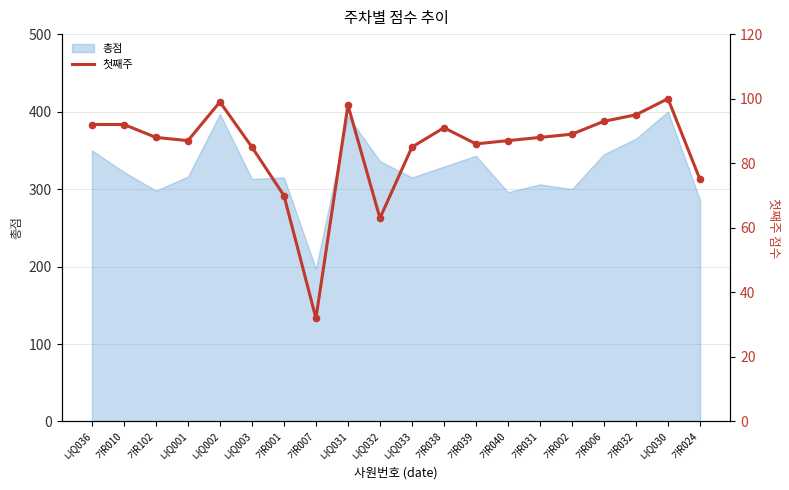

Which has a higher value, 가R031 or 나Q036?

나Q036